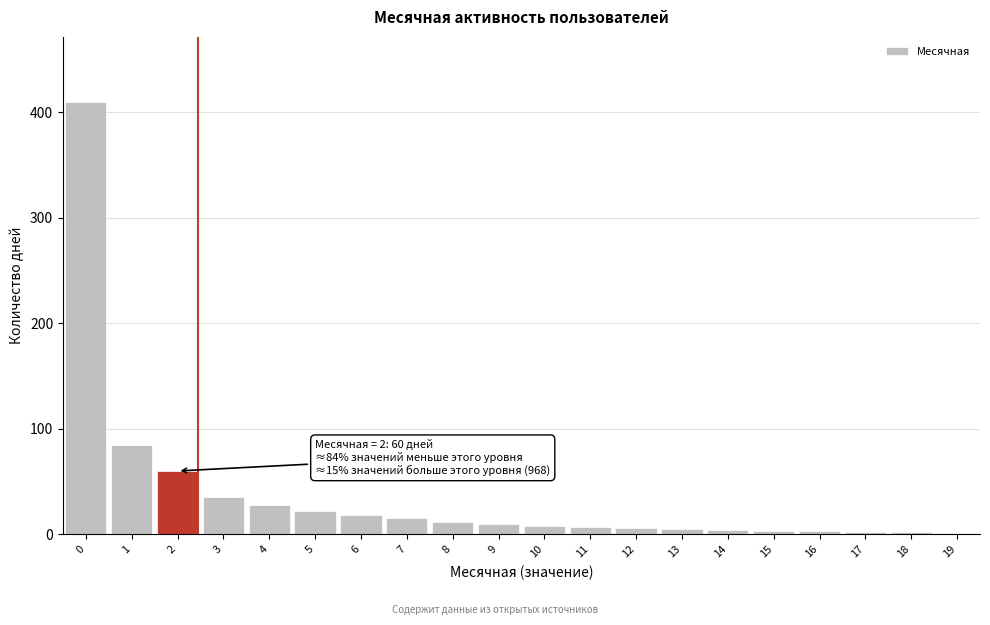

What is the sum of all values?

736